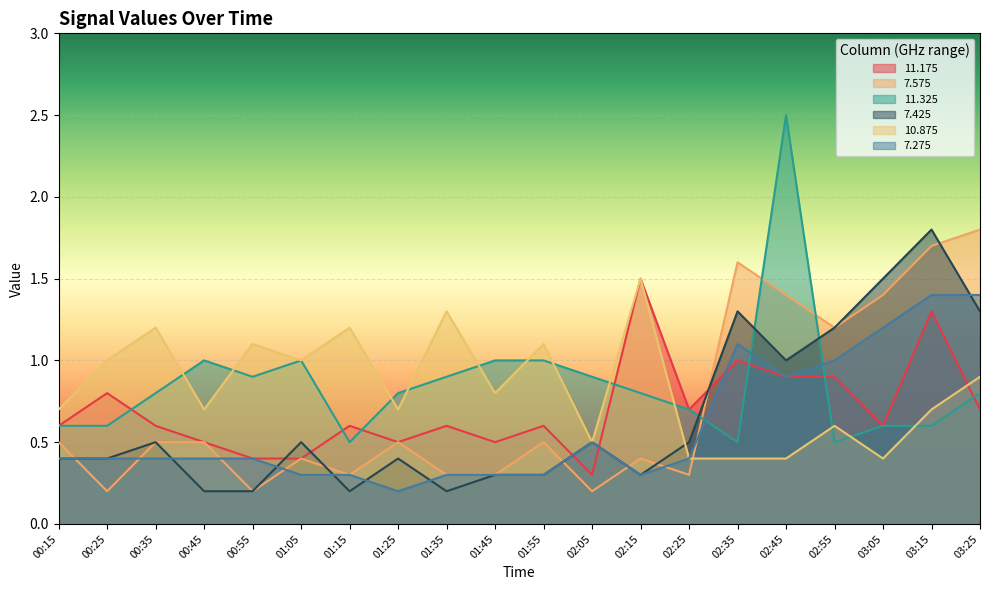

What is the value of the 11.175 point at the 19th from the left?

1.3